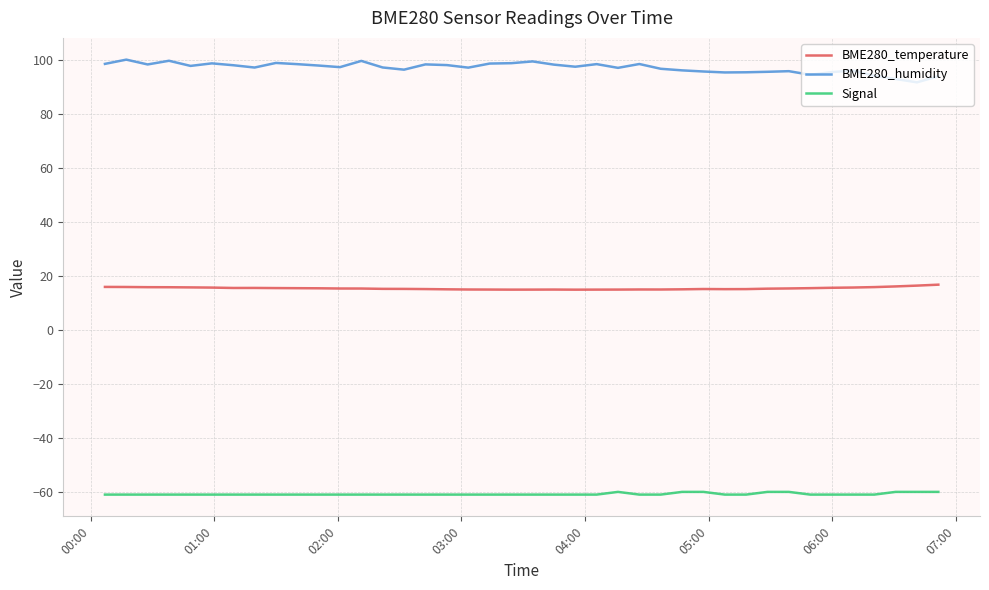

True or false: BME280_temperature and Signal cross at least once.

False